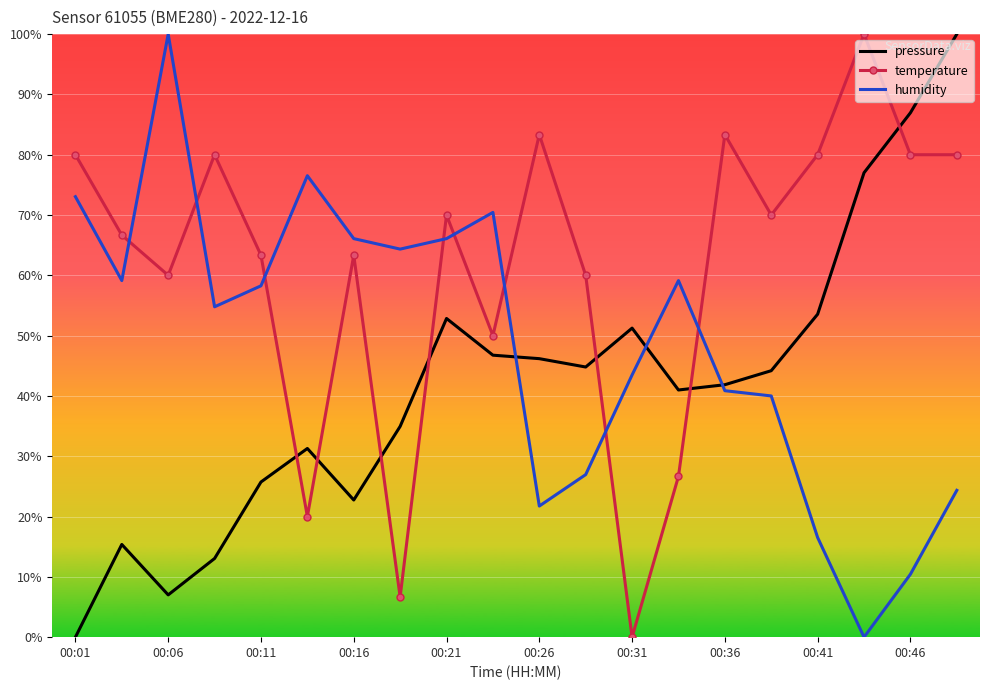

How many values in the temperature series are below 70?

10